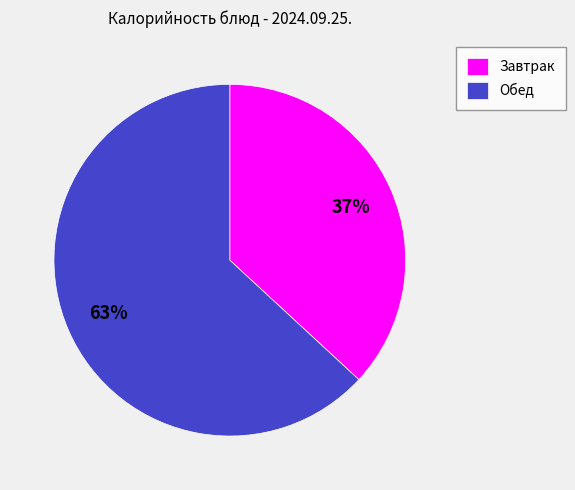

True or false: Обед accounts for 52% of the total.

False